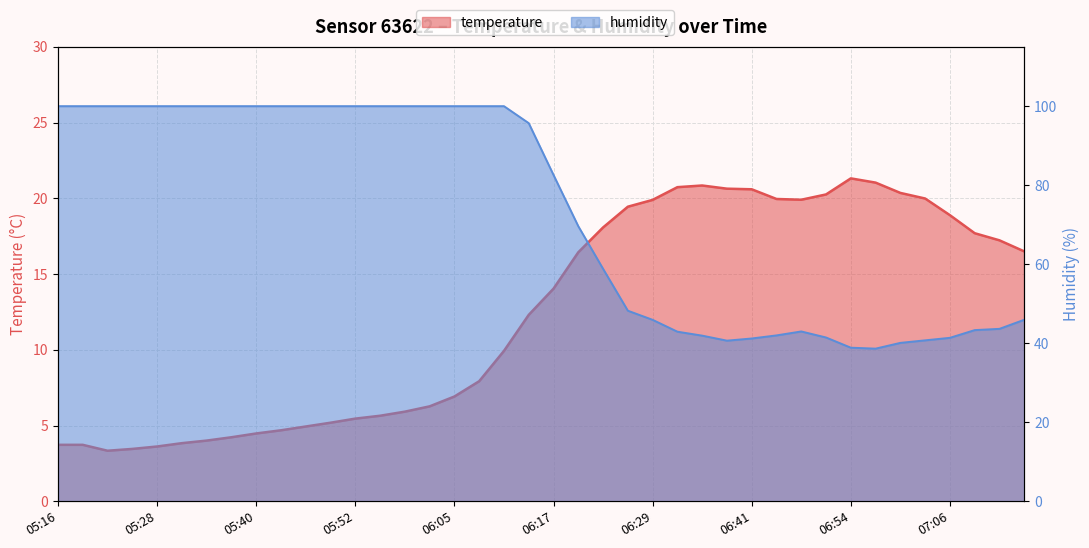

How many data points in humidity are above 95?

20